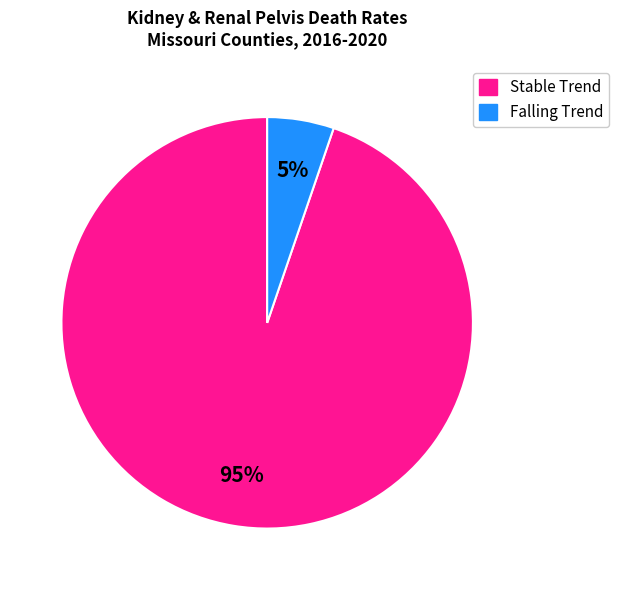

To the nearest percent, what is the average slice percentage?

50%